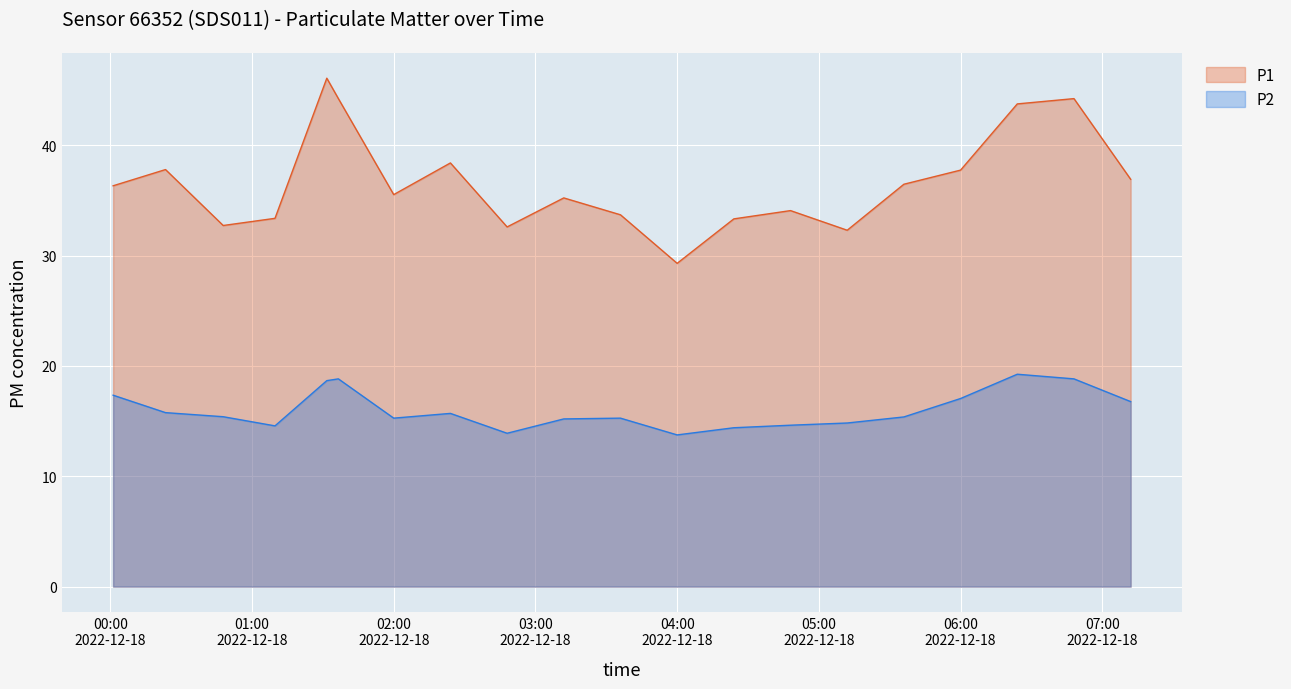

Where is the first local minimum for P1?

00:47